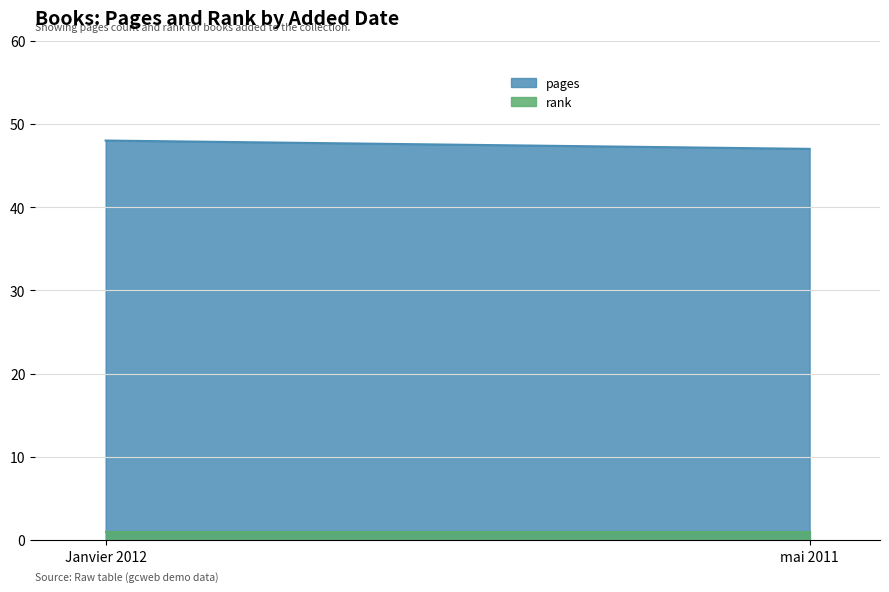

Reading right to left, transcribe all the data shown in this chart.

pages: 47	48
rank: 1	1